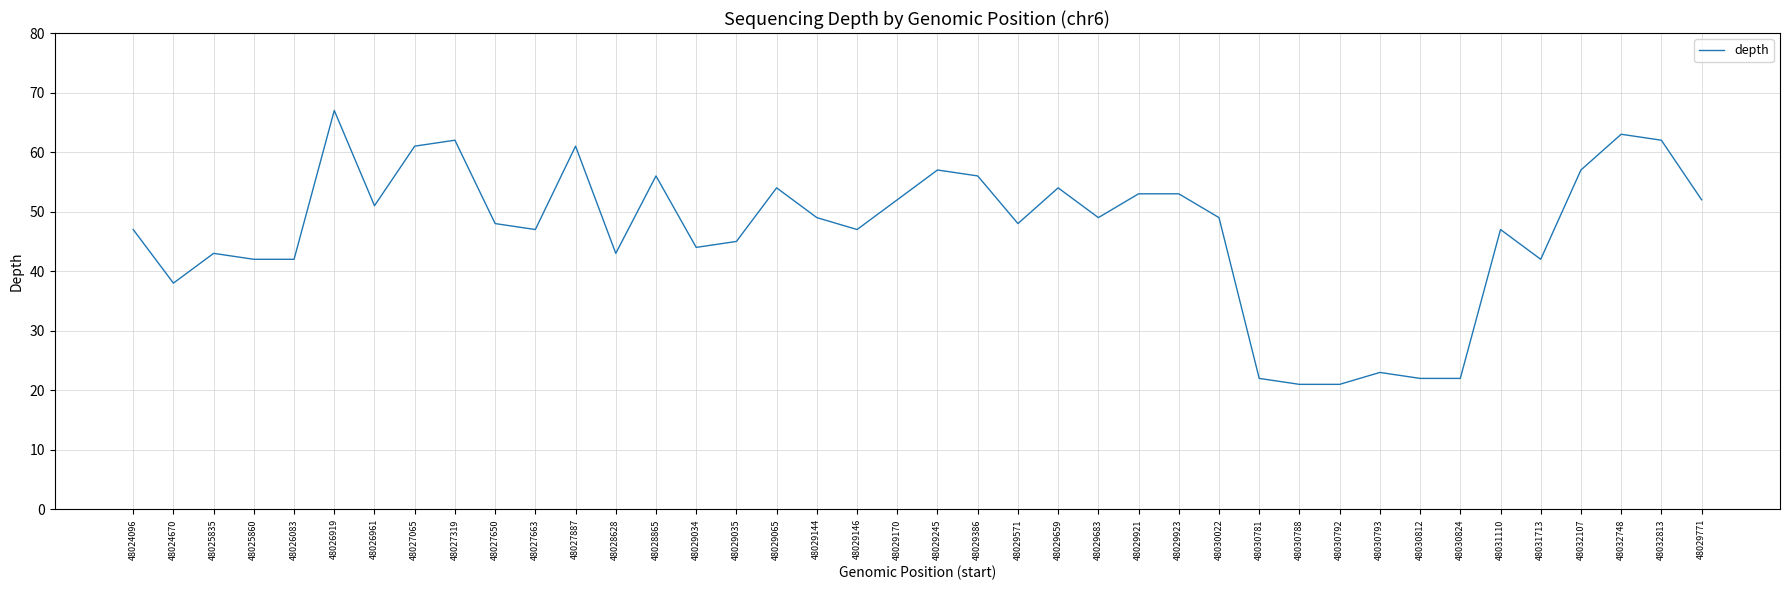

What is the difference between the values at 48025860 and 48028865?

14